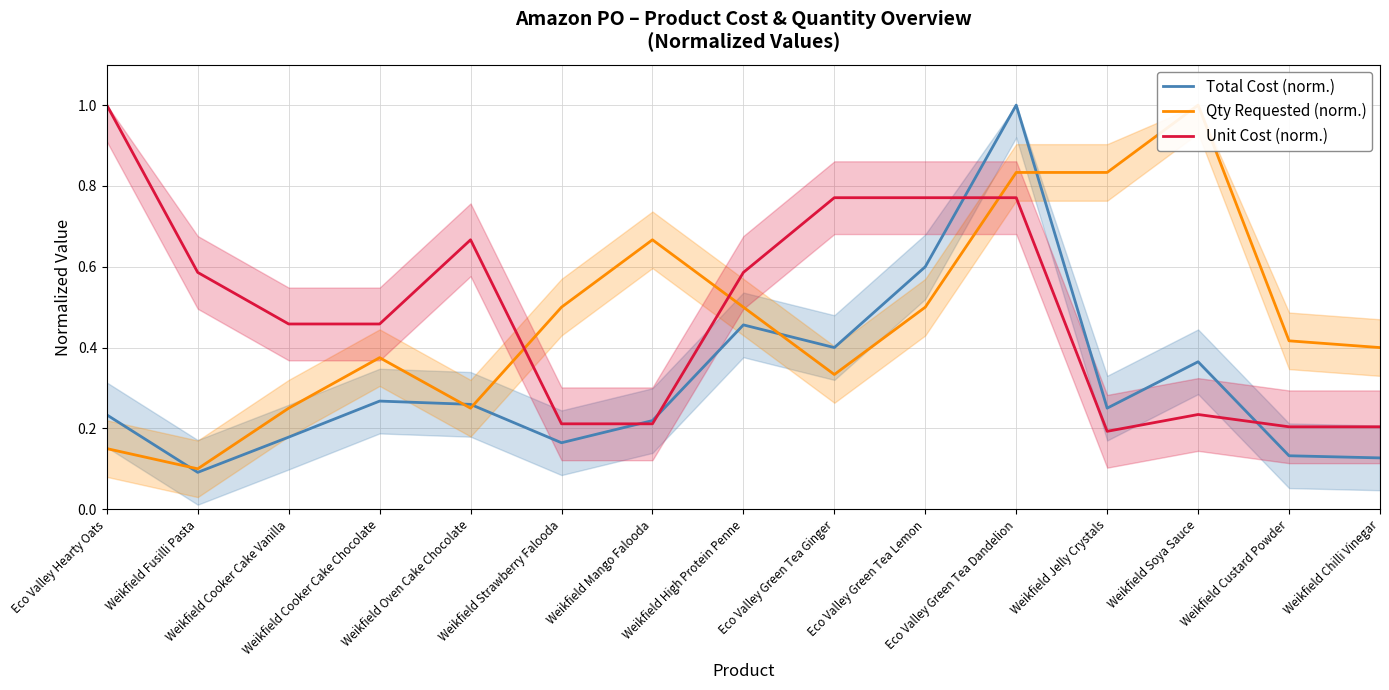

Where is the first local maximum for Qty Requested (norm.)?

Weikfield Cooker Cake Chocolate